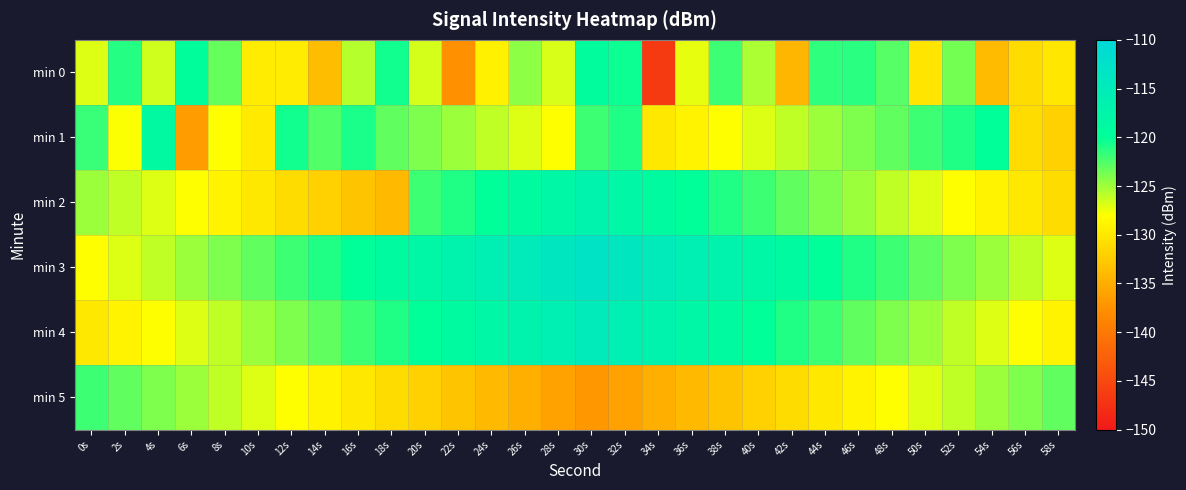

What is the total value across all series at 6s?

-761.0